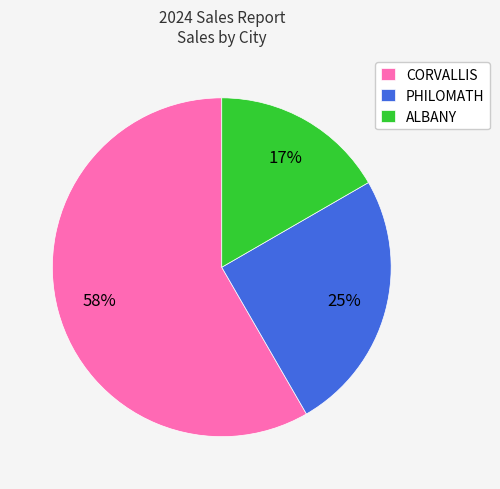

Between PHILOMATH and CORVALLIS, which is larger?

CORVALLIS